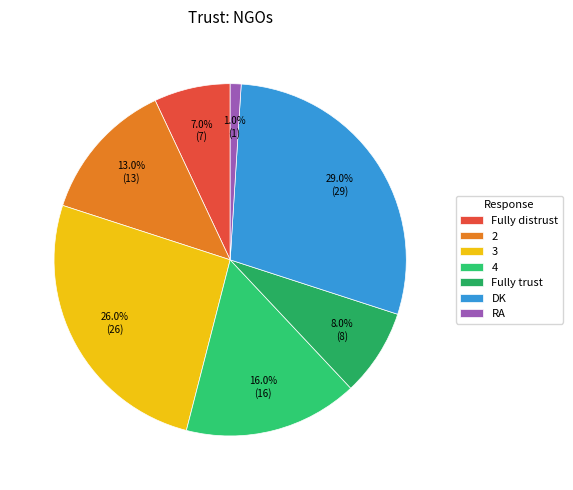

Does Fully trust represent more than half of the total?

No